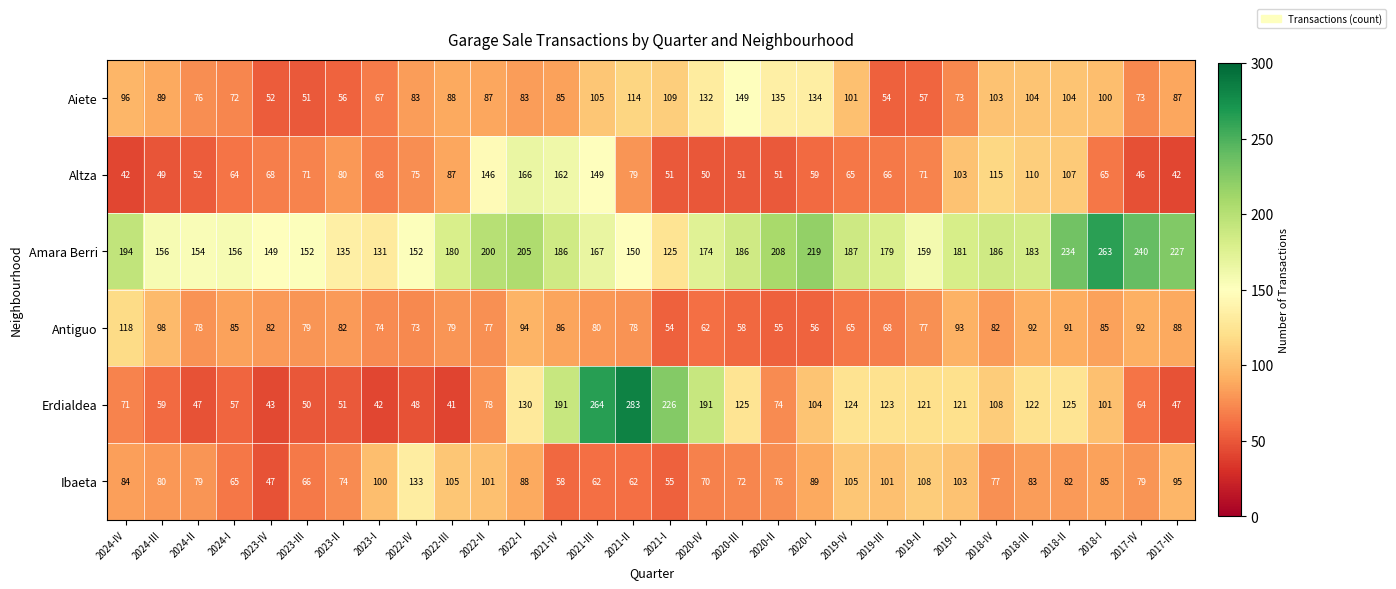

What is the difference between the Erdialdea values at 2018-III and 2024-I?

65